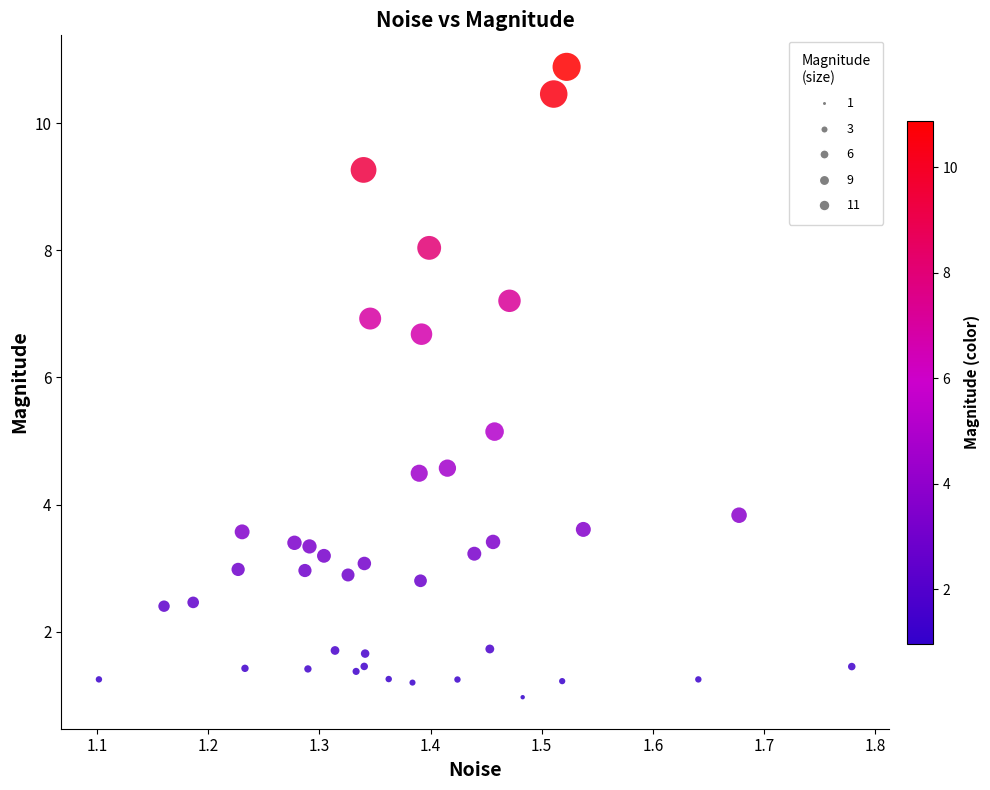

What Y value in the scatter plot is closest to 5?

5.1